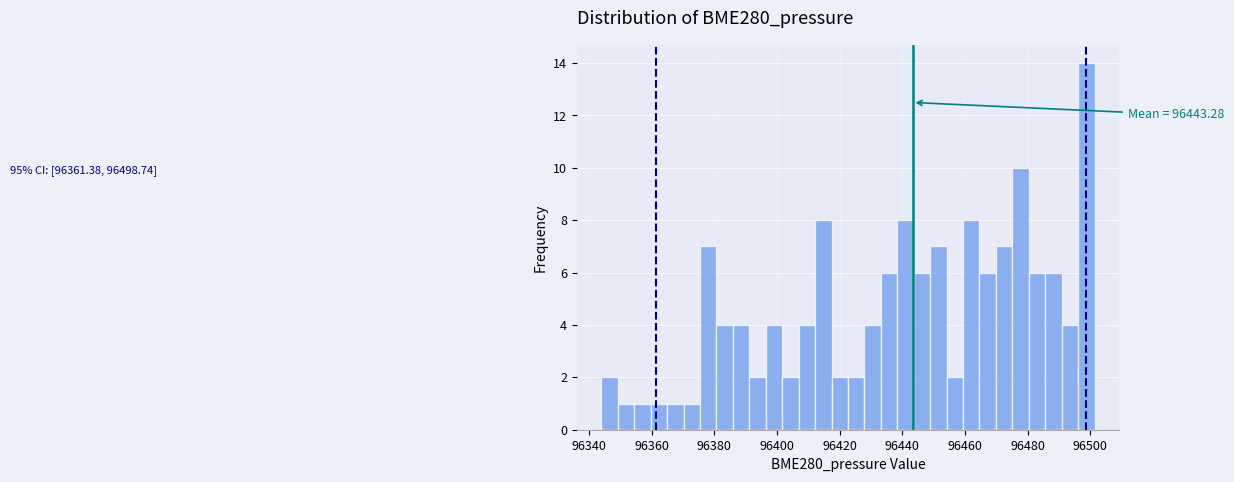

Around what value on the x-axis is the tallest bar? Give the approximate position of its centre, as read against the axis.

96498